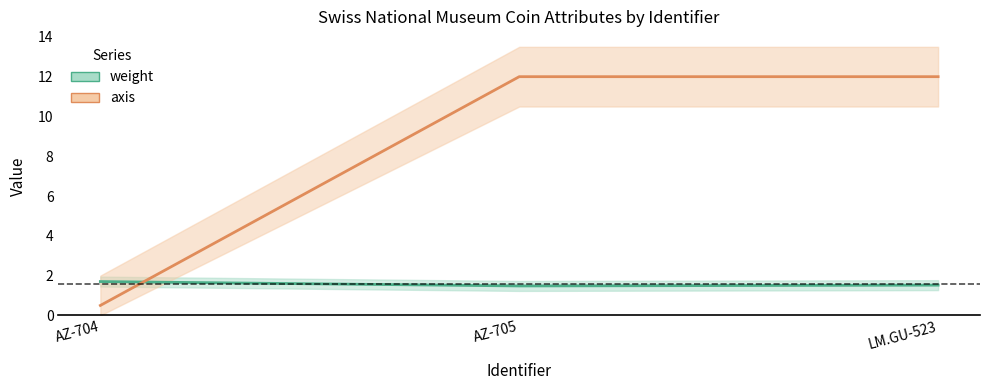

What is the approximate value of axis at LM.GU-523?

12.0